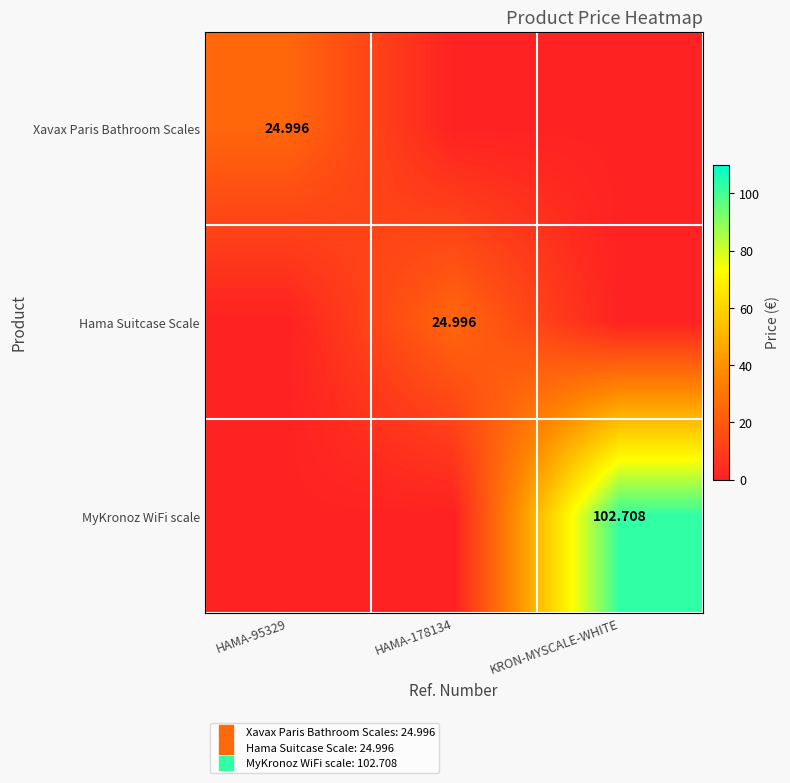

What is the sum of the MyKronoz WiFi scale values at KRON-MYSCALE-WHITE and HAMA-178134?

102.7